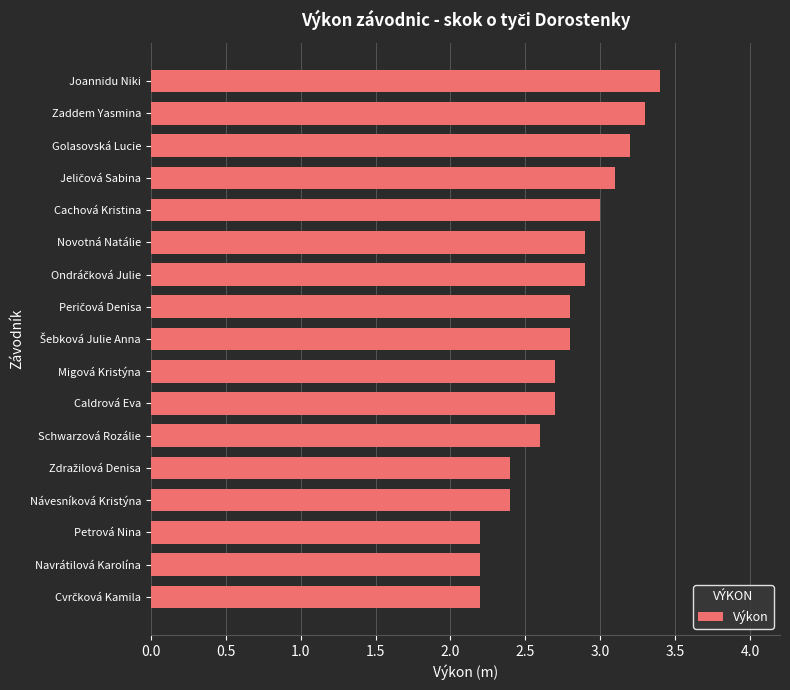

Approximately how many times larger is the value at Návesníková Kristýna compared to Navrátilová Karolína?

1.1